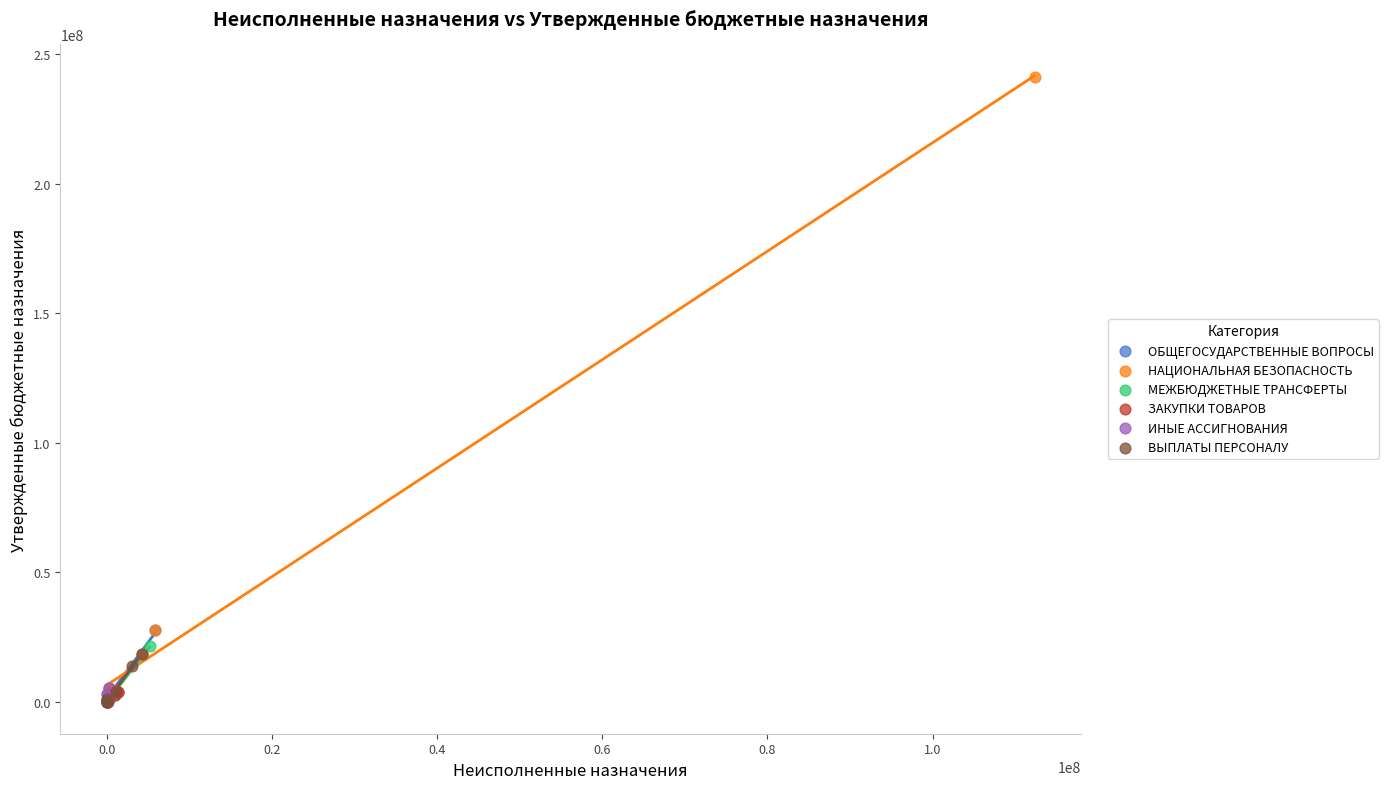

Which series has the widest spread of Y values?

НАЦИОНАЛЬНАЯ БЕЗОПАСНОСТЬ